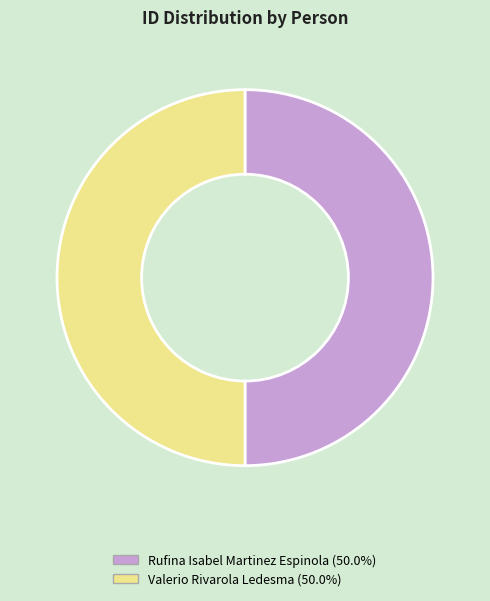

Rank the categories by value from highest to lowest.

valerio-rivarola-ledesma, rufina-isabel-martinez-espinola